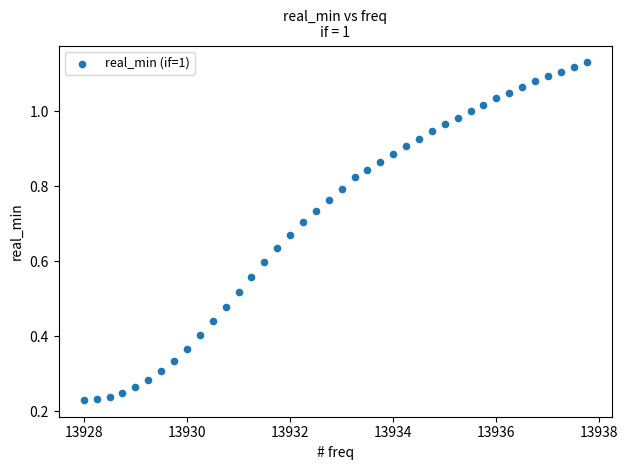

What is the range of X values (max minus min)?

9.8